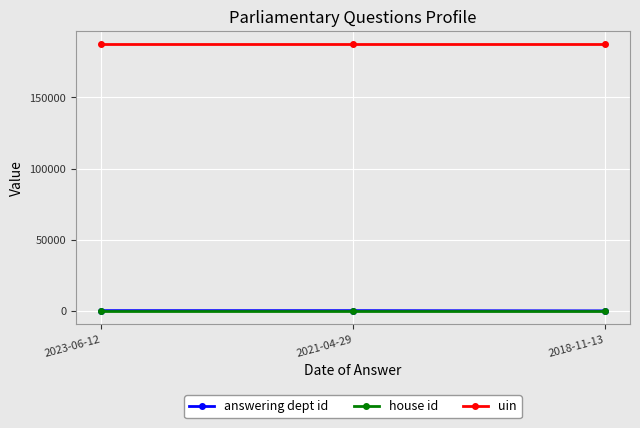

Is the value of uin at 2021-04-29 greater than the value of answering dept id at 2023-06-12?

Yes